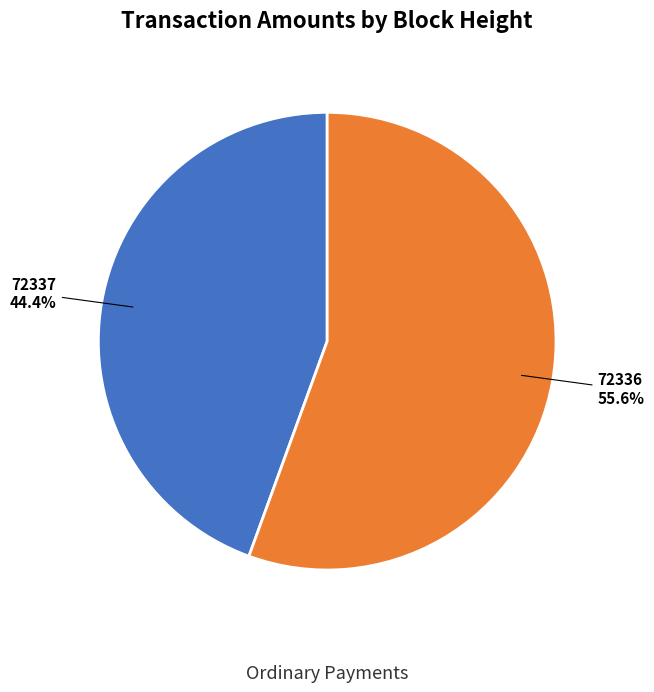

Is there a majority slice in this chart?

Yes